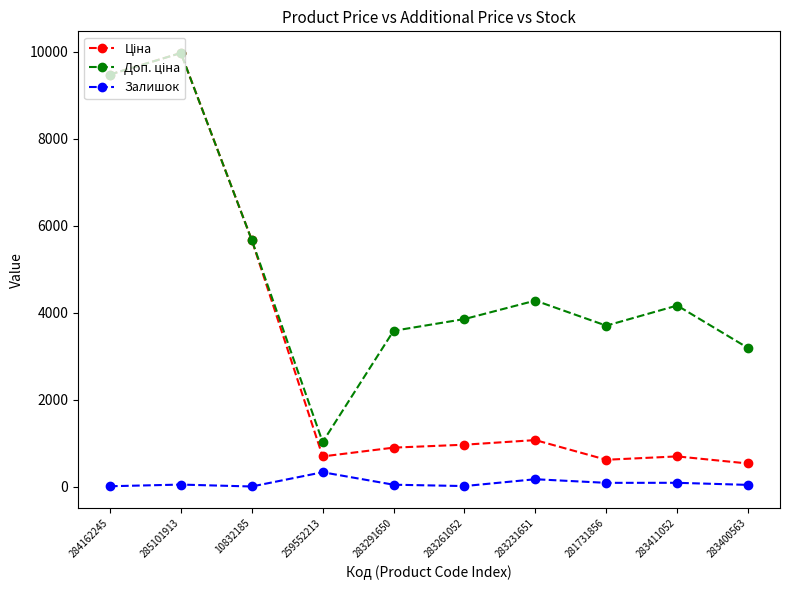

What is the difference between the Залишок values at 259552213 and 283261052?

318.0